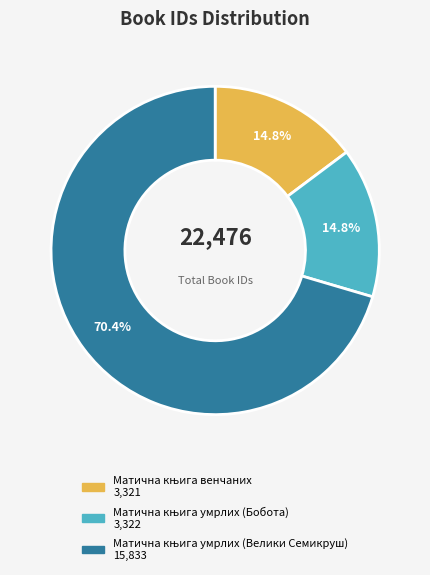

Does any single category account for the majority?

Yes